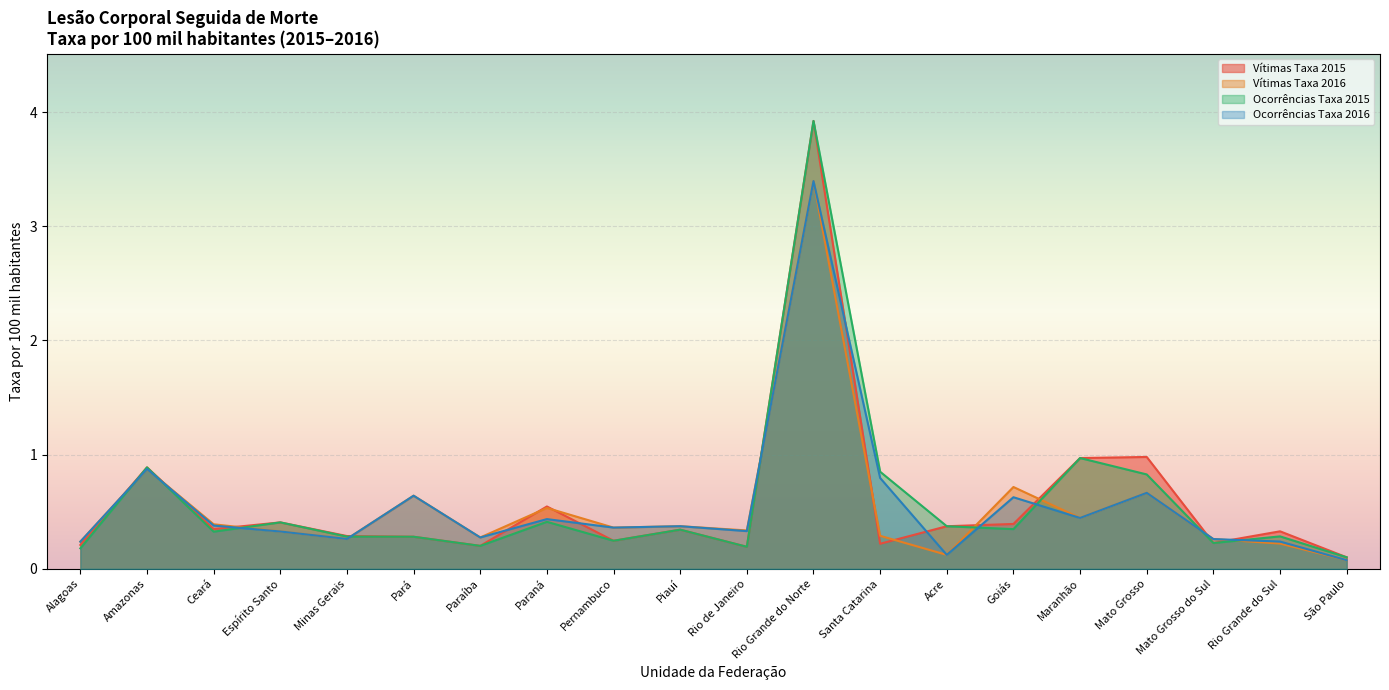

Count the number of categories in the chart.

20